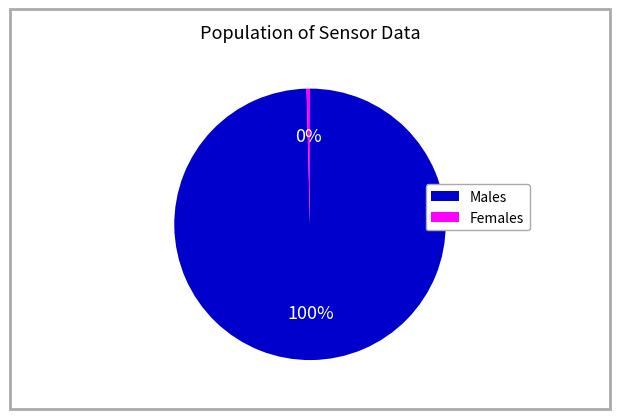

Do Males and Females together represent more than half of the pie?

Yes